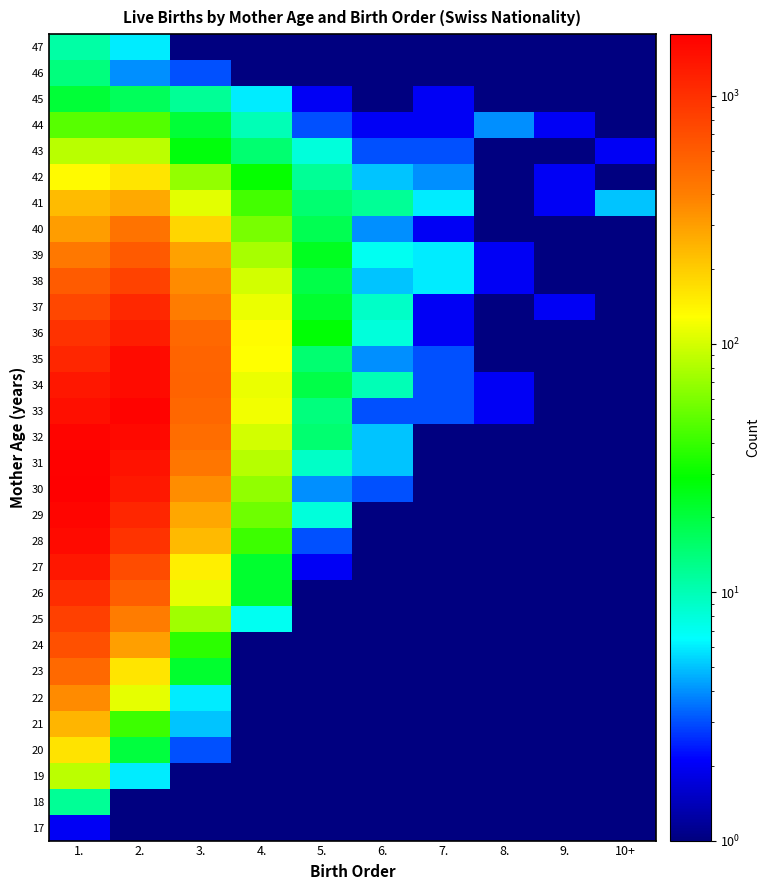

At how many categories does at least one series exceed 548?

3